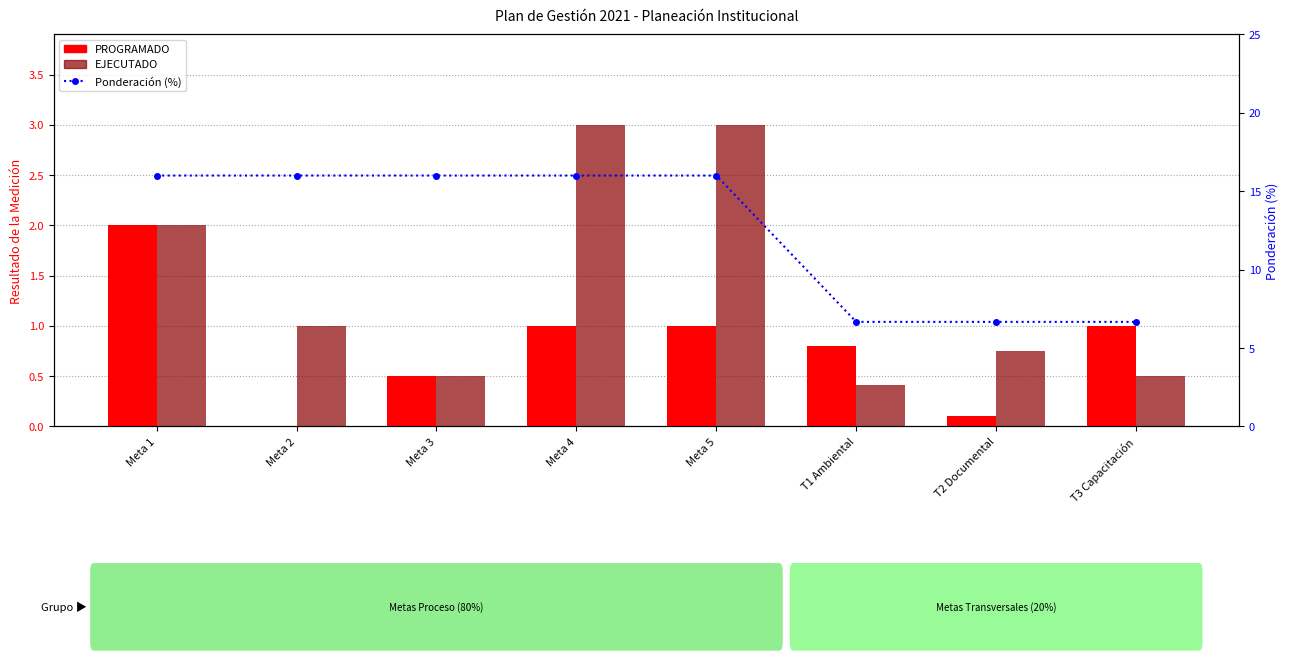

What is the maximum value shown in the chart?

16.0